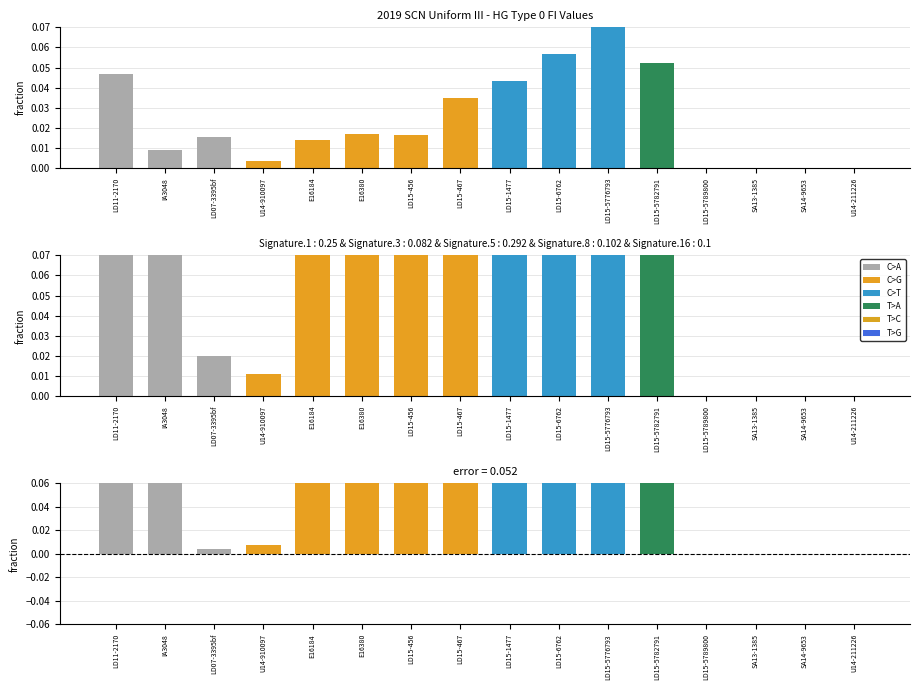

What is the spread (max minus min) of values at LD15-5782791?

0.3